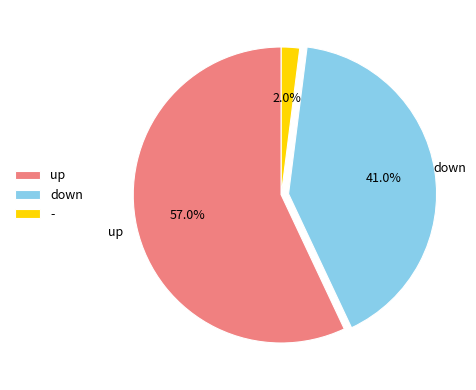

Rank the categories by value from lowest to highest.

-, down, up